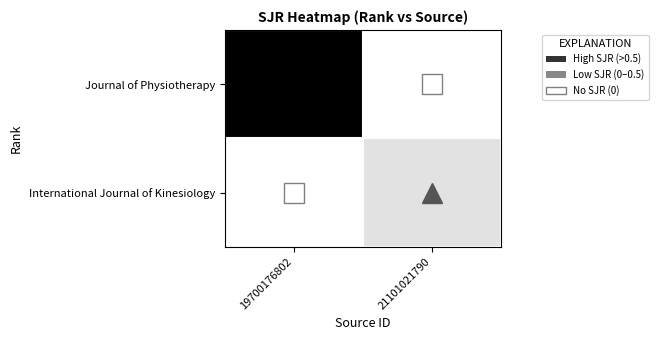

At which category is the sum across all series the highest?

19700176802